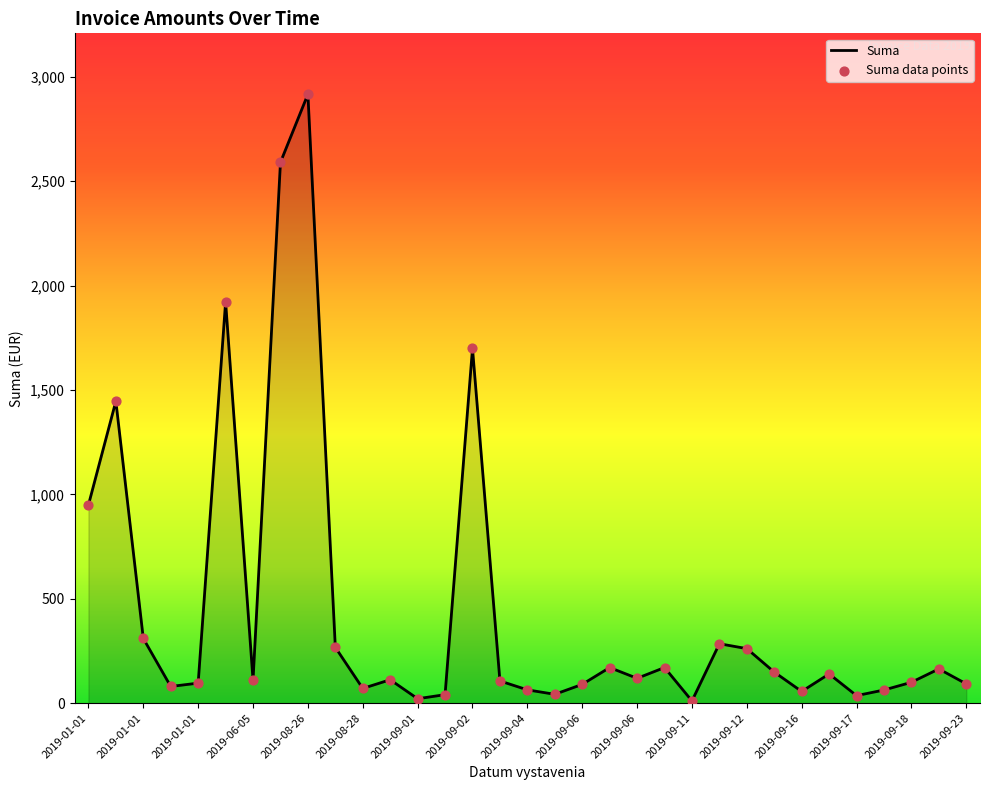

What is the difference between the maximum and minimum values?

2905.2